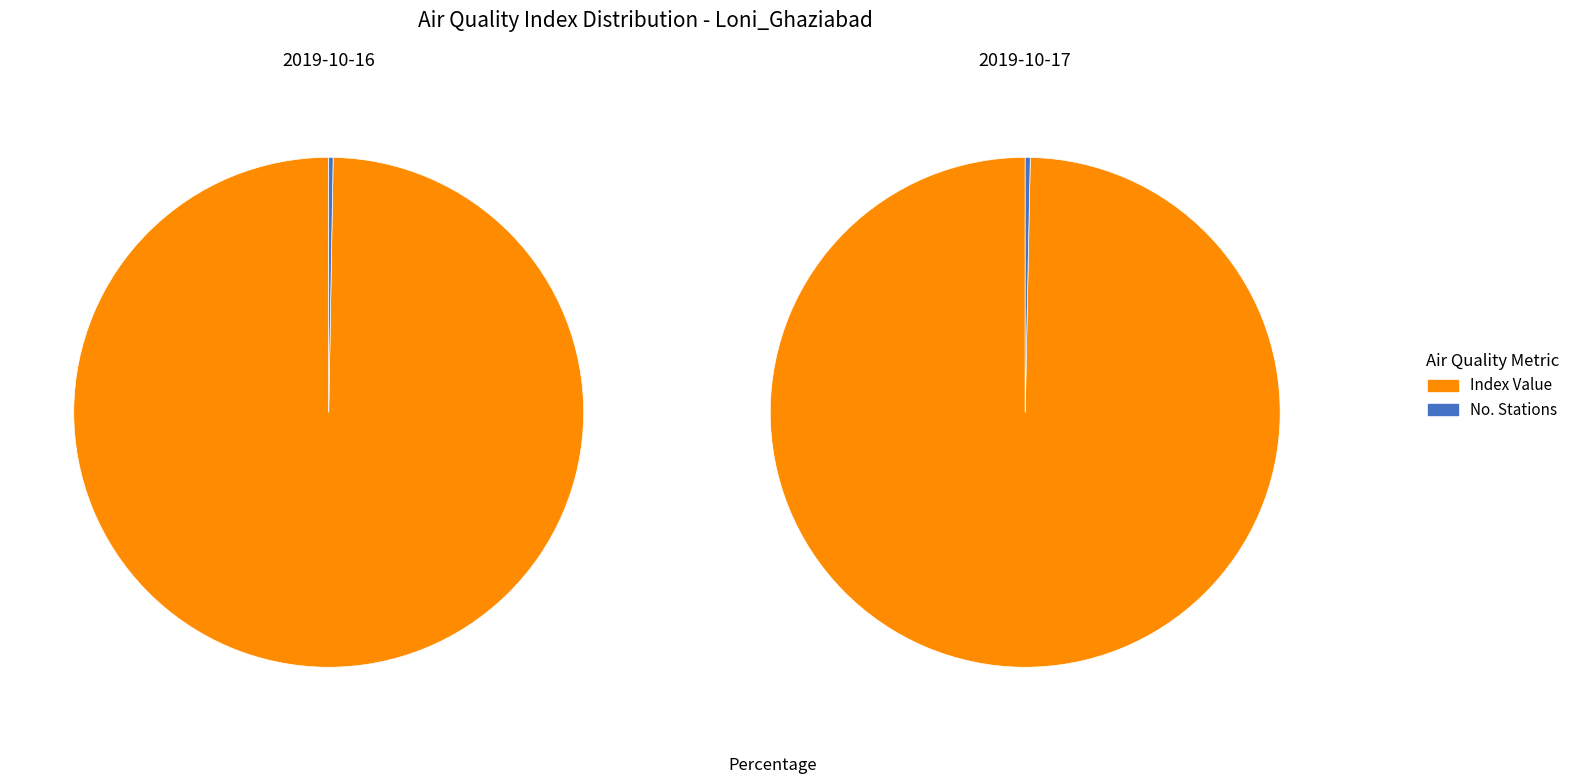

To the nearest percent, what is the combined percentage of 358 and 315?

100%